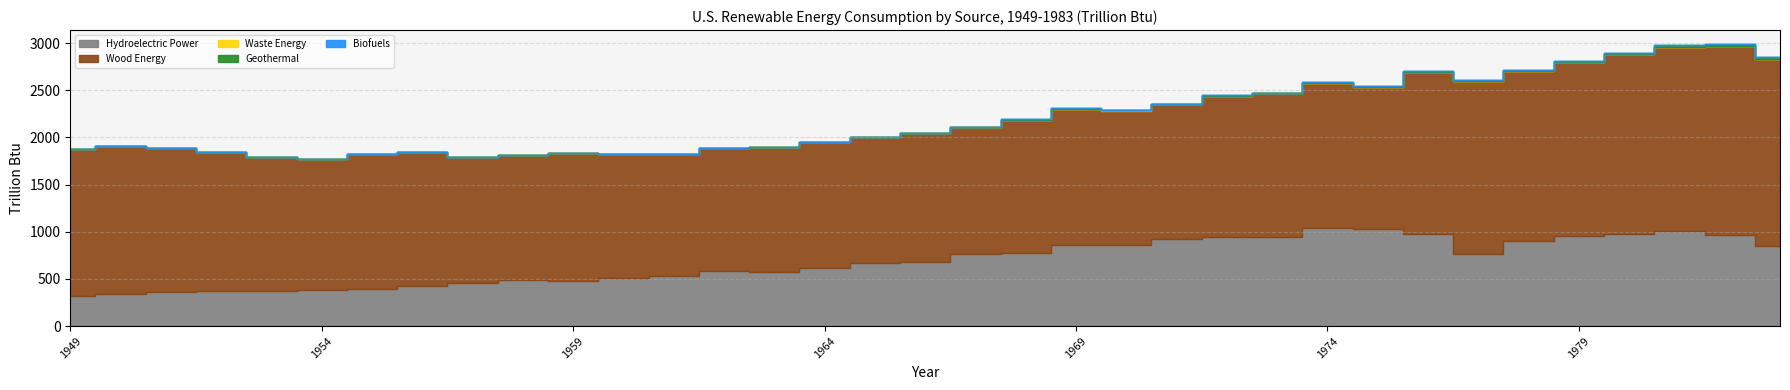

How many distinct data groups are displayed?

5